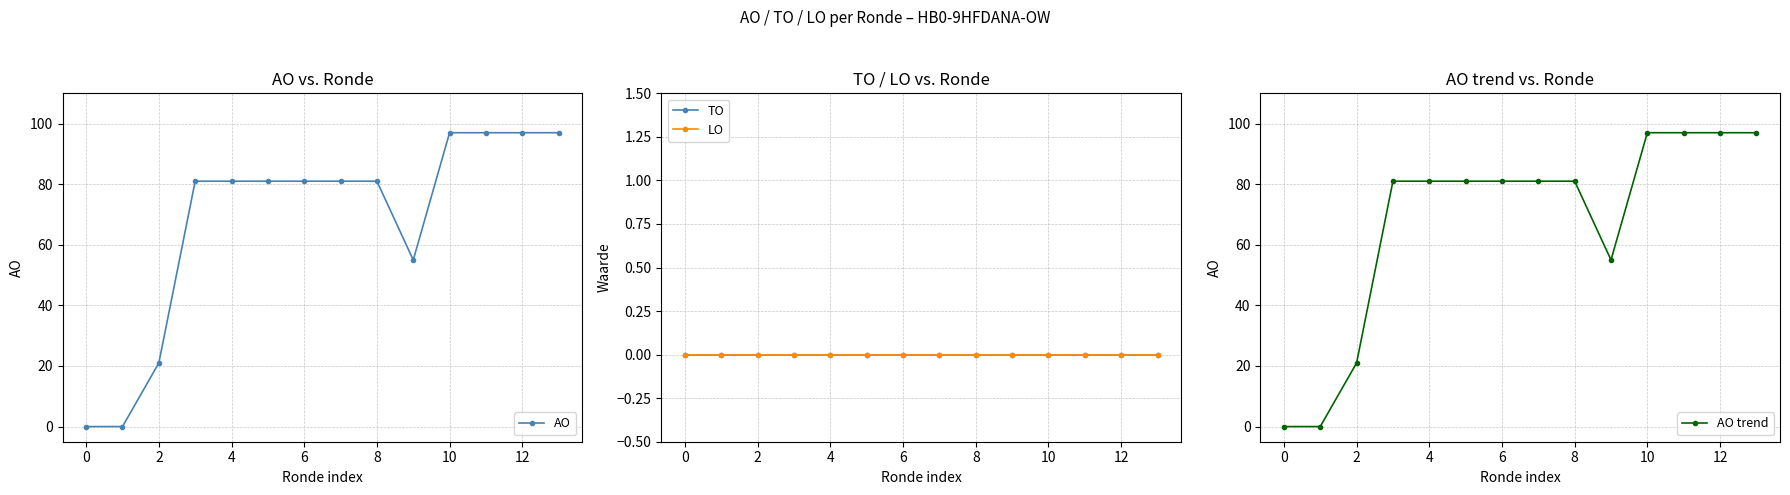

Where is AO trend nearest to the value 48?

9